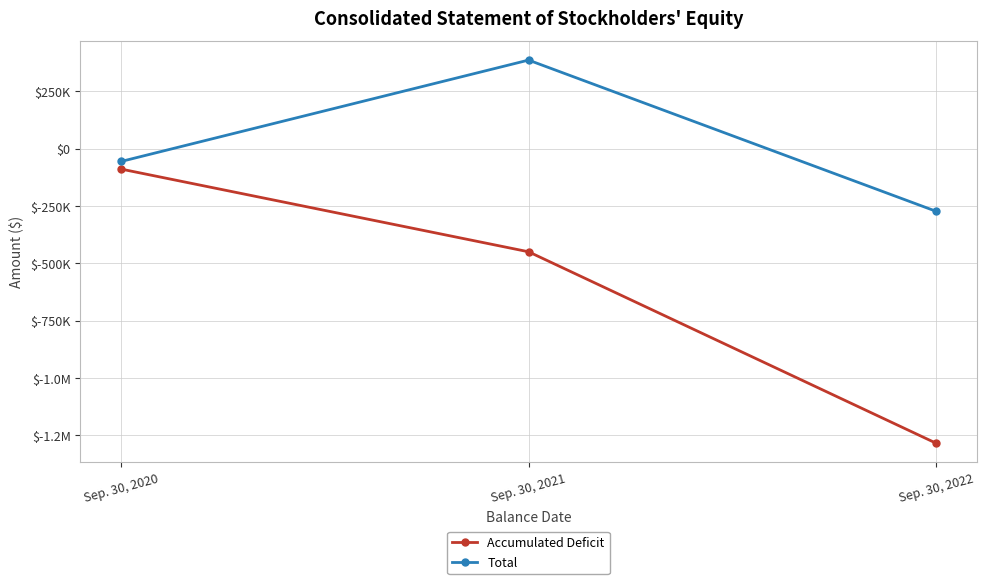

What is the minimum value for Accumulated Deficit?

-1283556